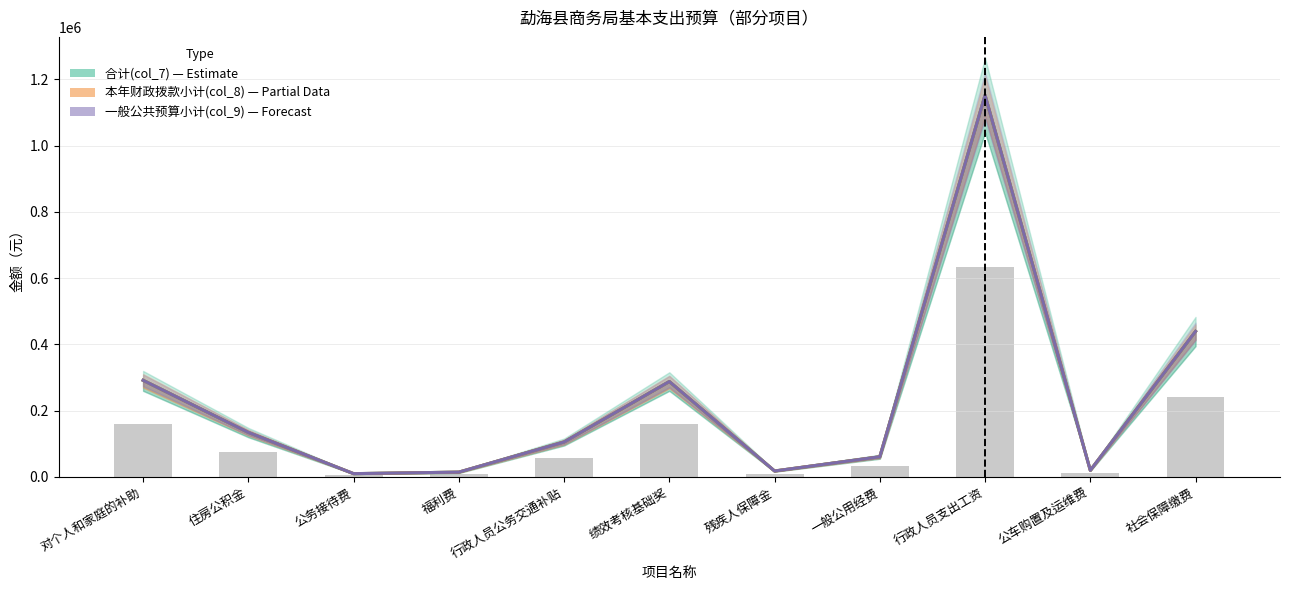

What is the minimum value shown in the chart?

10000.0